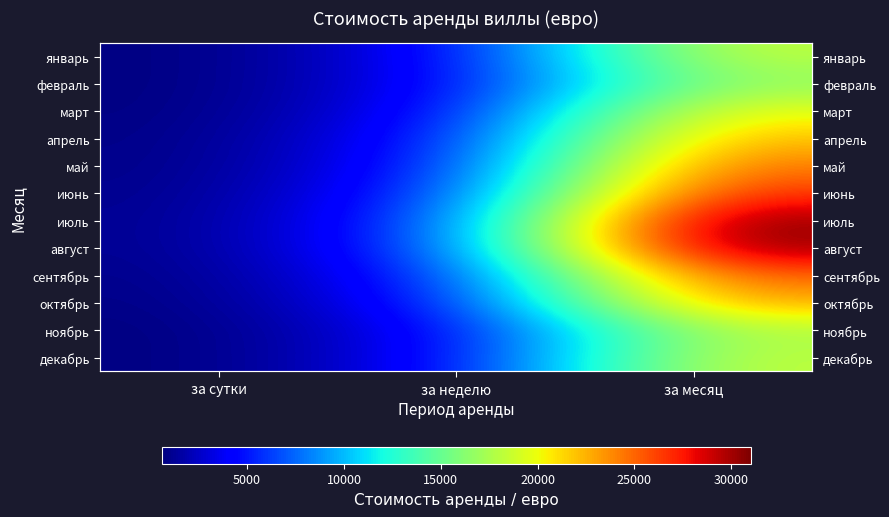

Rank the categories by октябрь value from highest to lowest.

за месяц, за неделю, за сутки